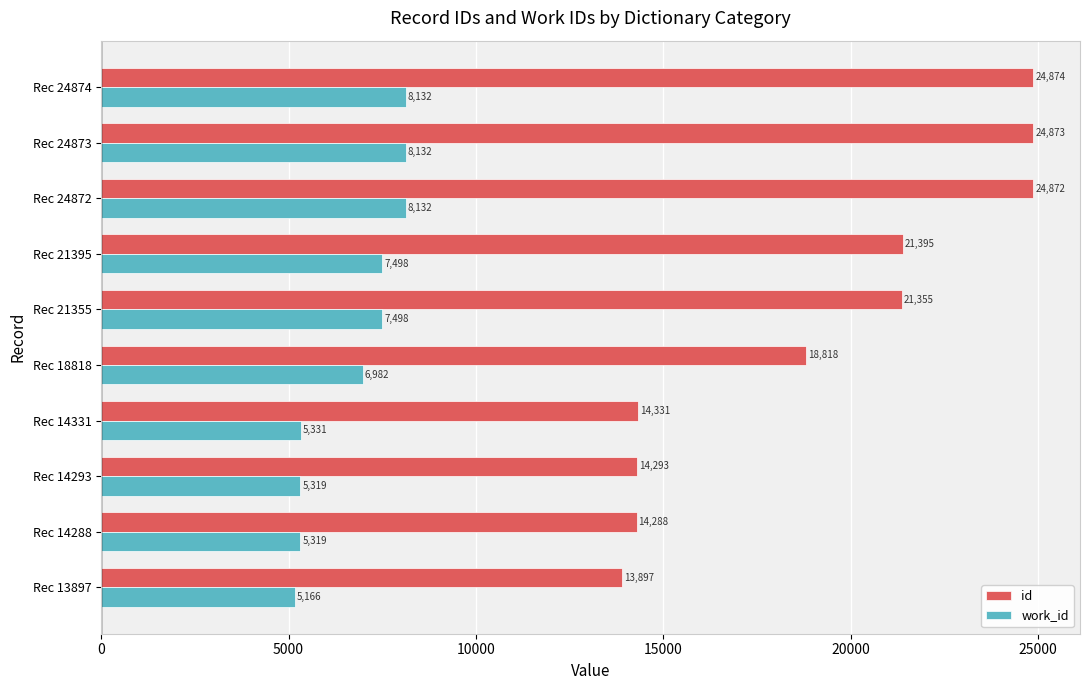

Which series has the largest total across all categories?

id